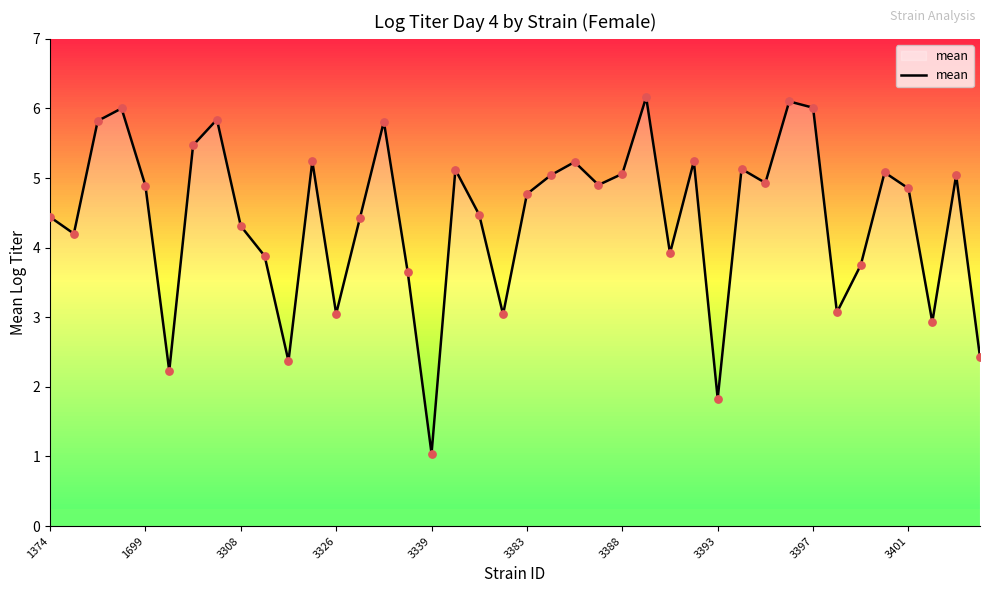

What is the difference between the maximum and minimum values?

5.1